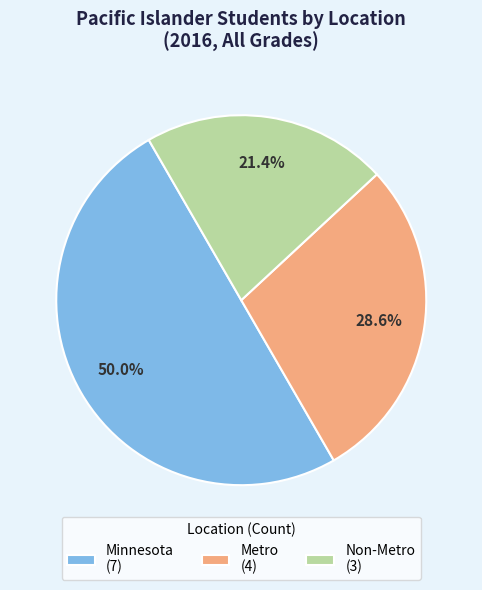

How many segments does this pie chart have?

3